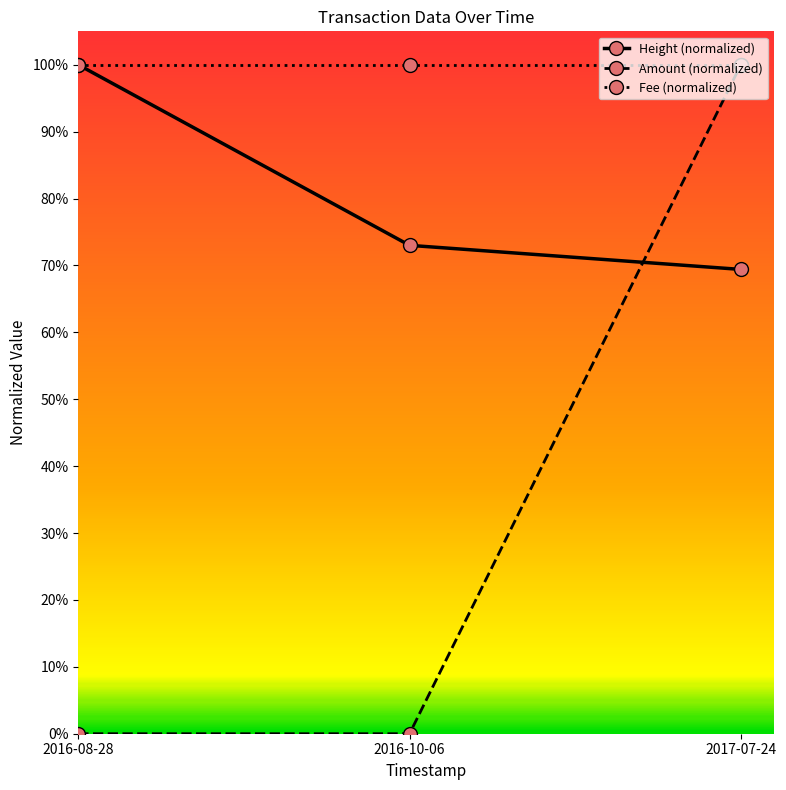

Which series has the widest spread of values?

Amount (normalized)